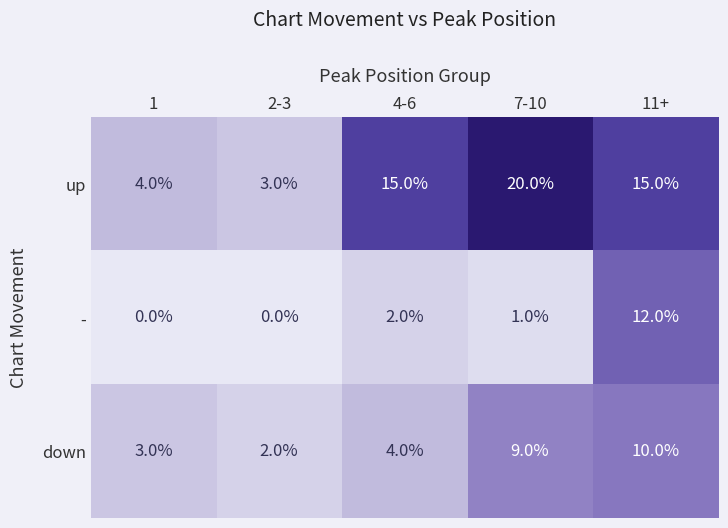

What is the sum of all up values?

57